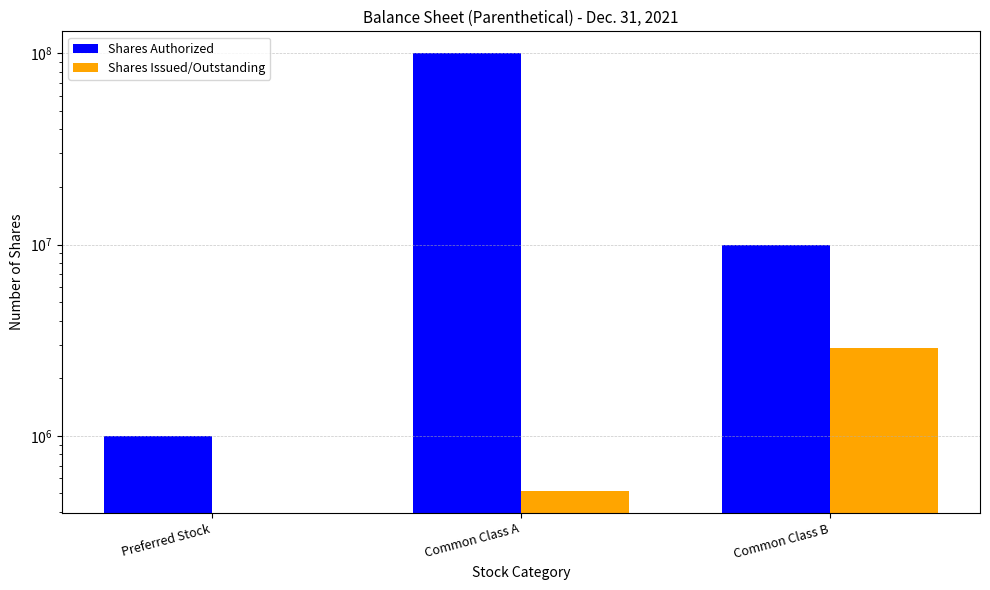

Is it true that Shares Issued/Outstanding equals 828740 at Common Class A?

False